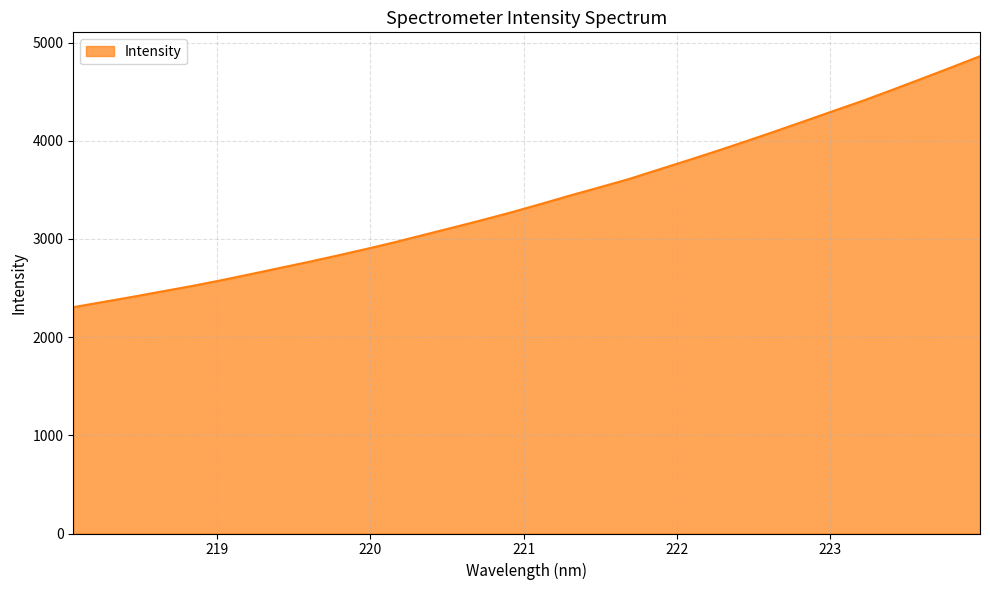

What is the greatest value displayed?

4860.5